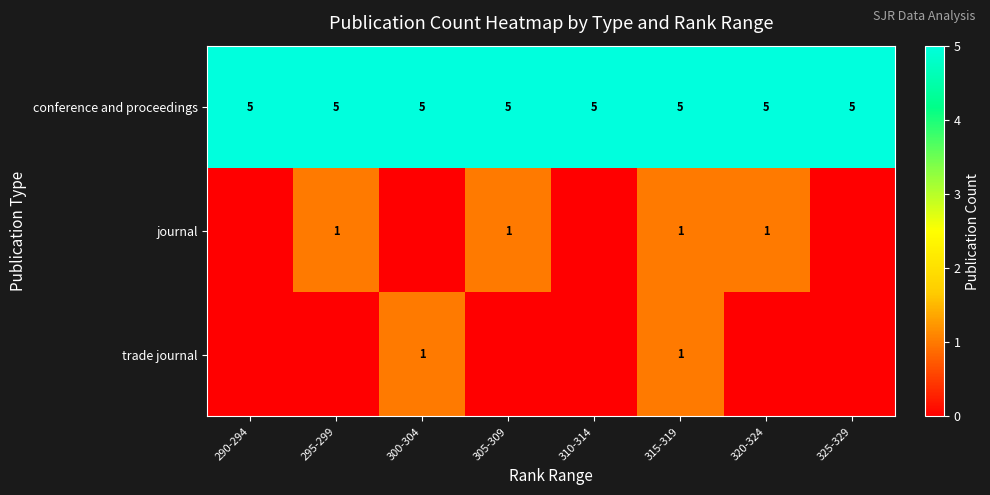

Read the conference and proceedings value at 300-304.

5